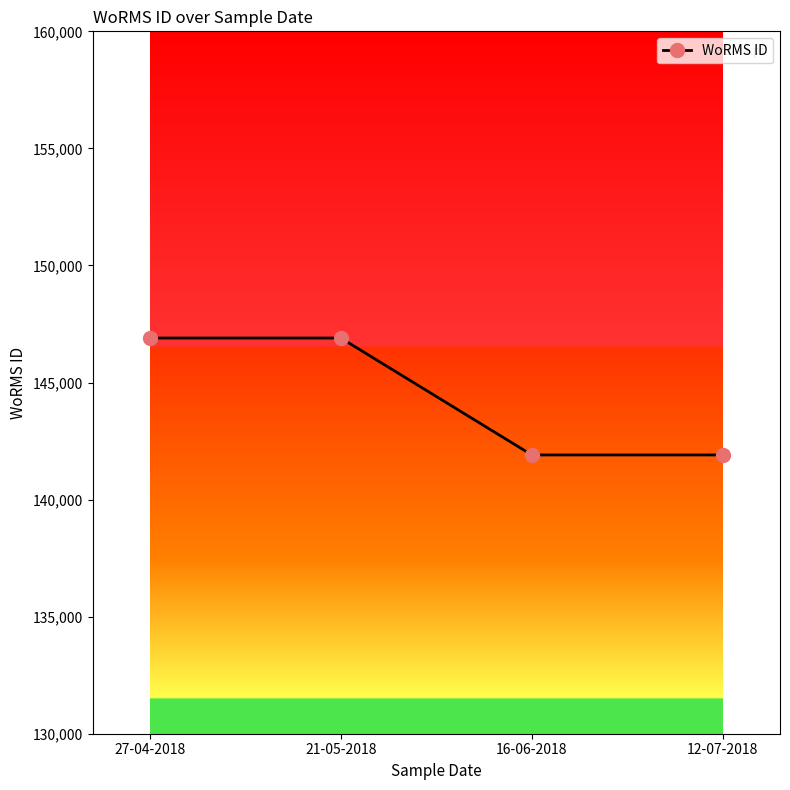

What is the label of the 2nd point from the left?

21-05-2018